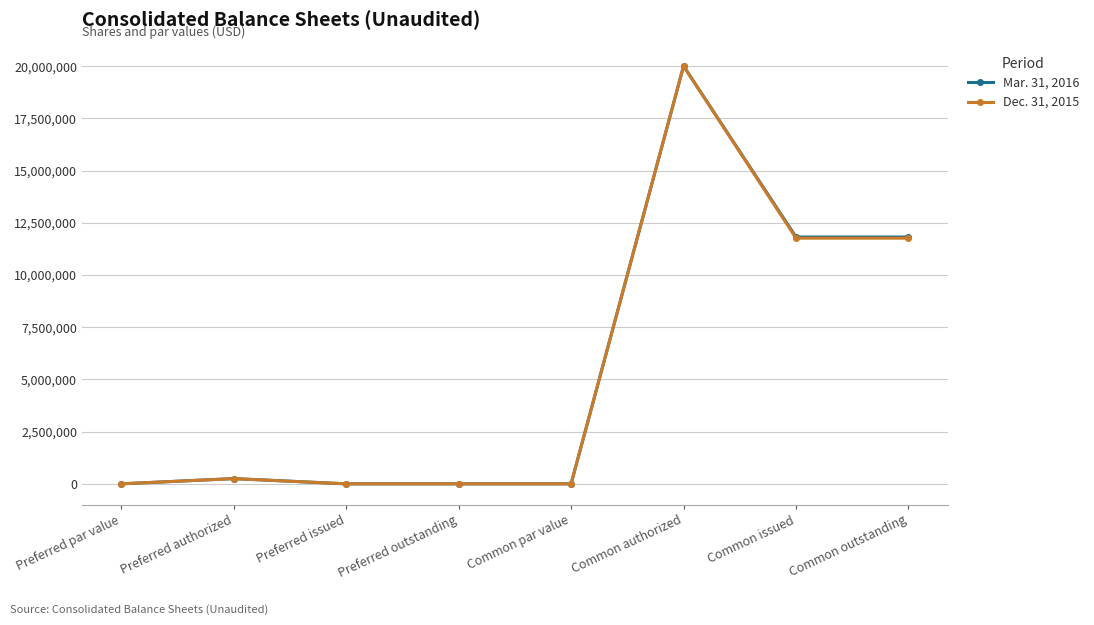

What is the difference between the Mar. 31, 2016 values at Preferred par value and Preferred authorized?

249999